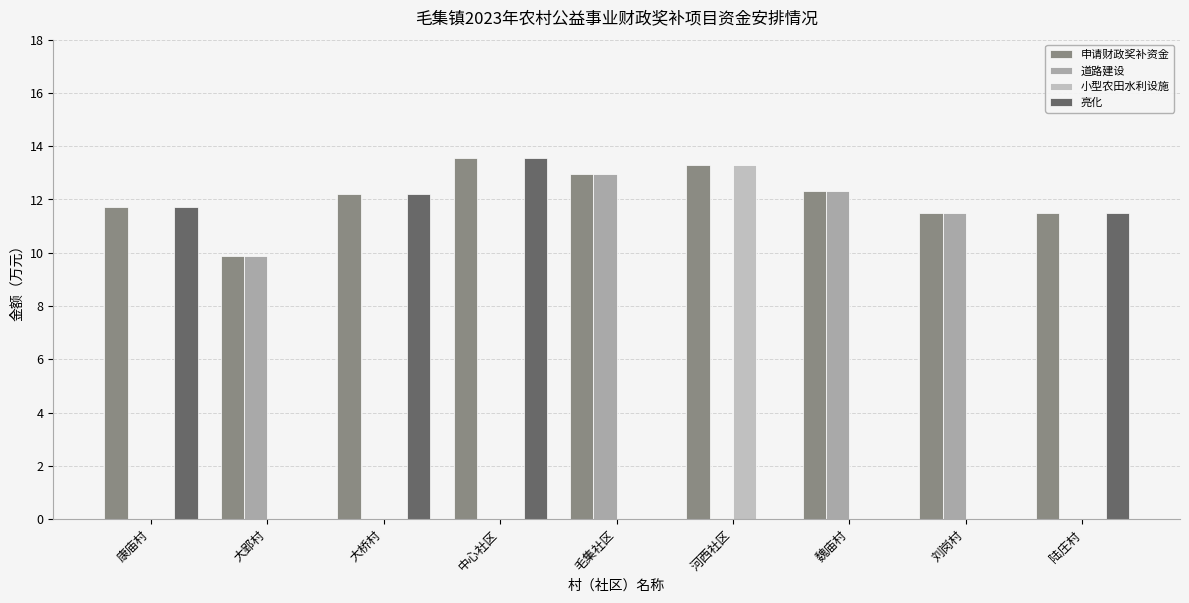

How many categories are shown in the chart?

9